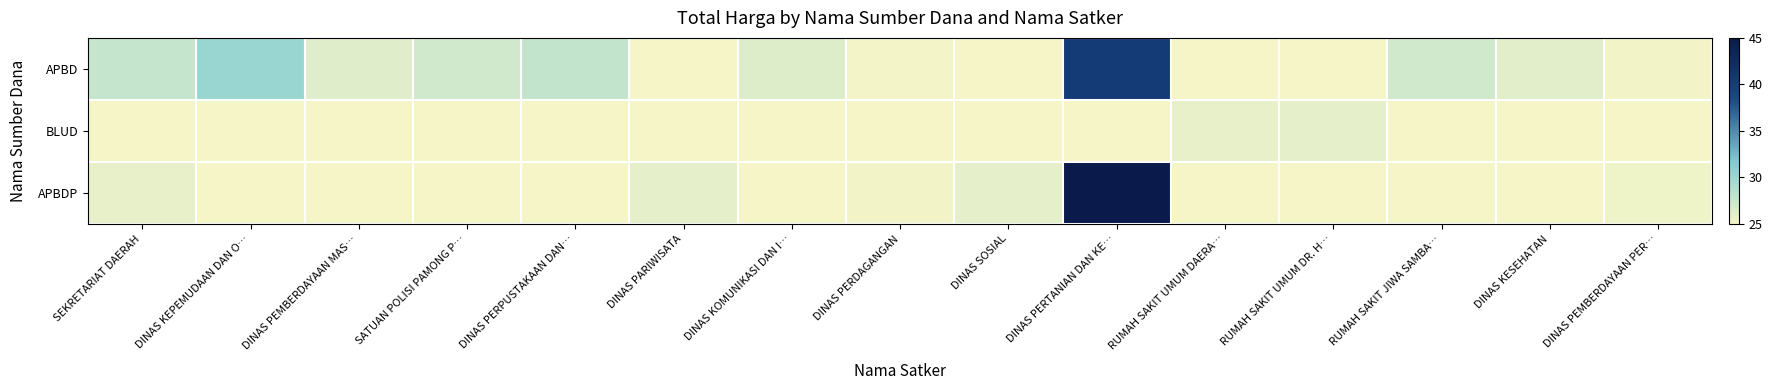

What is the smallest value displayed?

25.0